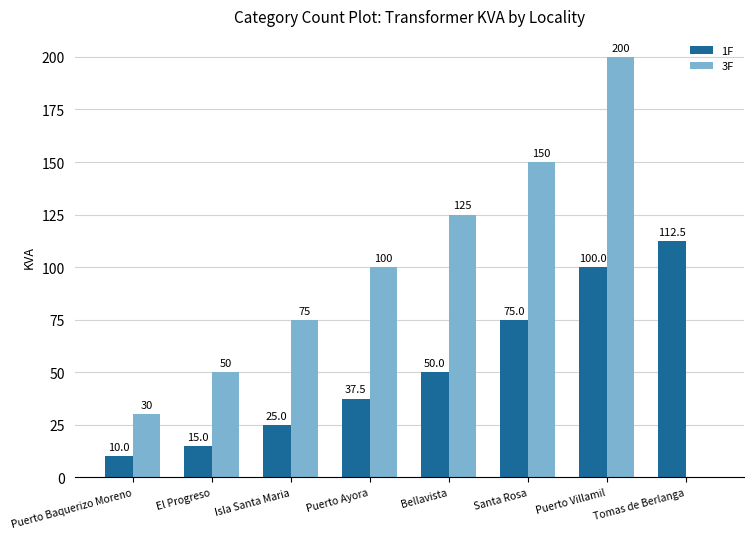

Count the number of data series in this chart.

2